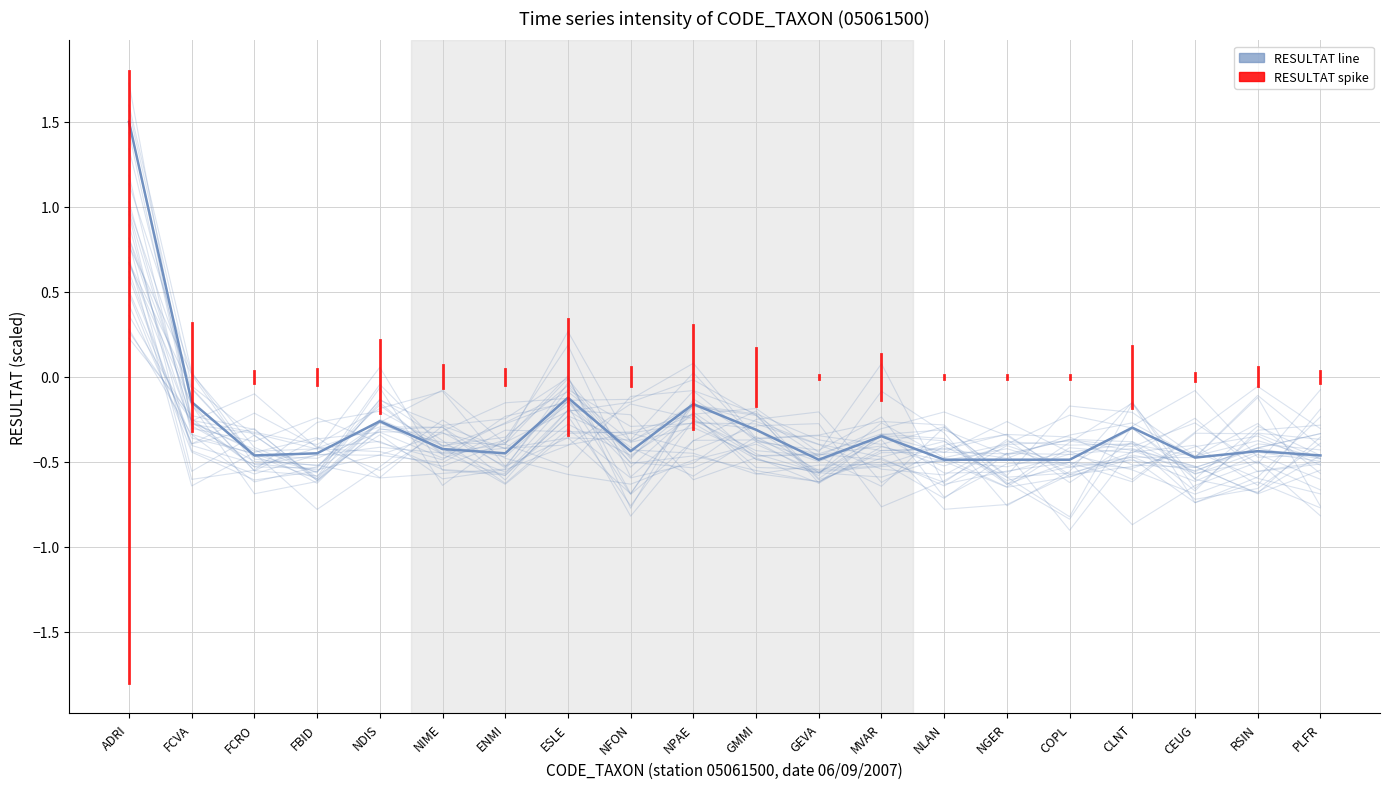

Rank the categories by value from highest to lowest.

ADRI, ESLE, FCVA, NPAE, NDIS, CLNT, GMMI, MVAR, NIME, NFON, RSIN, FBID, ENMI, FCRO, PLFR, CEUG, GEVA, NLAN, NGER, COPL